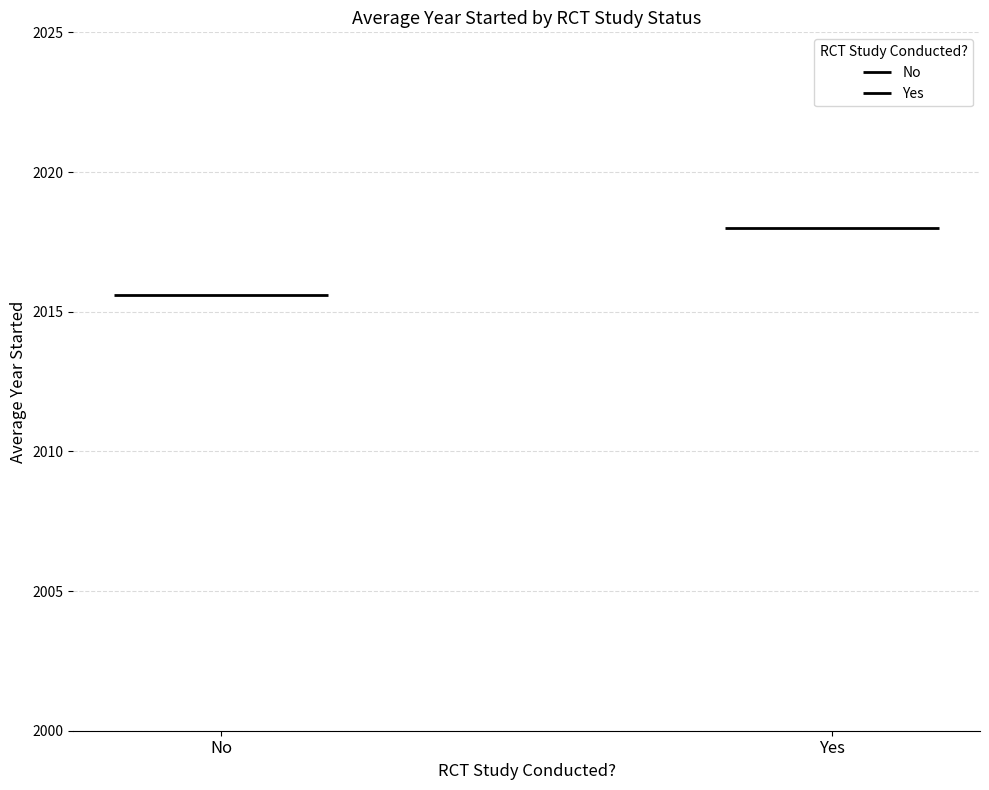

What is the sum of the No values at Yes and No?

4031.2